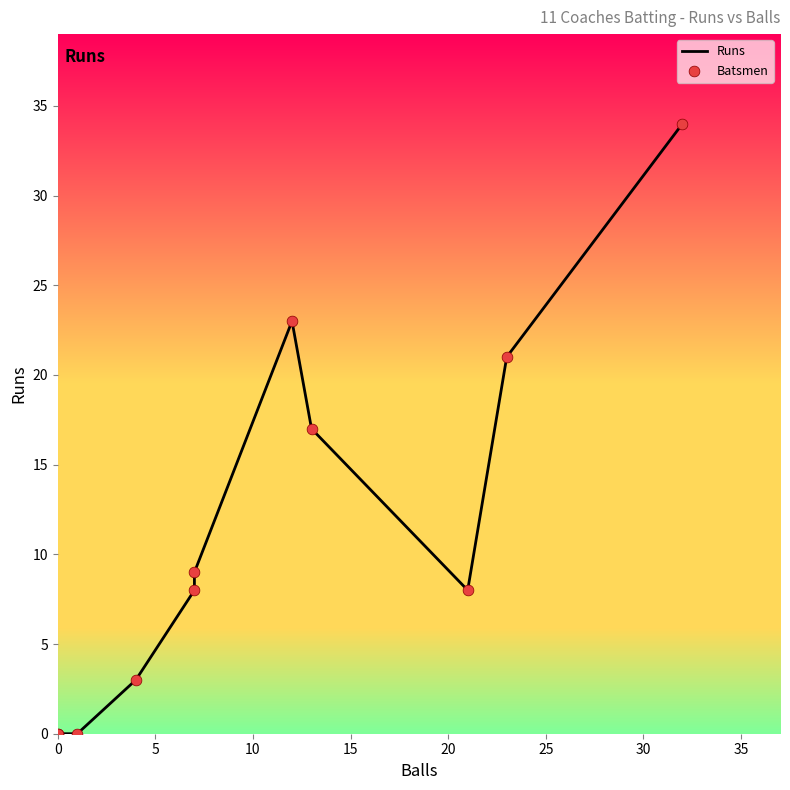

What is the total value across all series at 15?

6